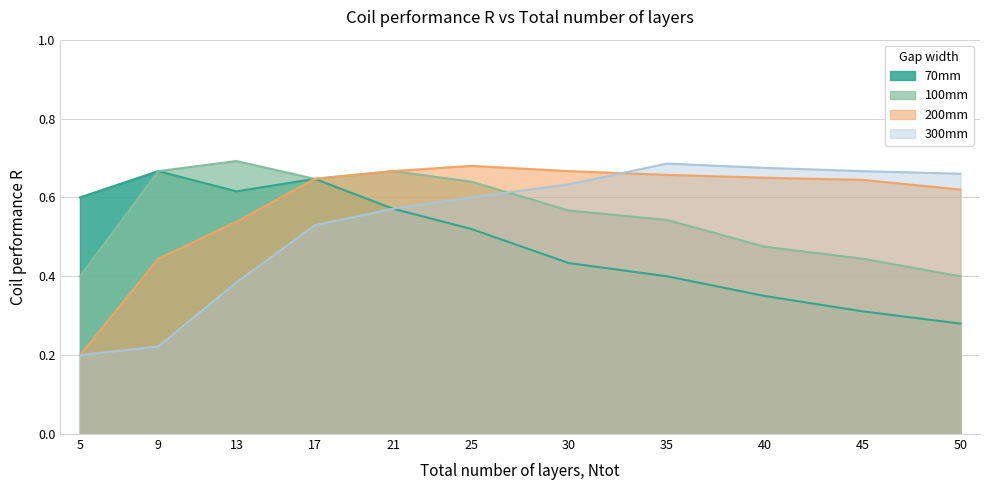

What is the difference between the highest and lowest values at 21?

0.1